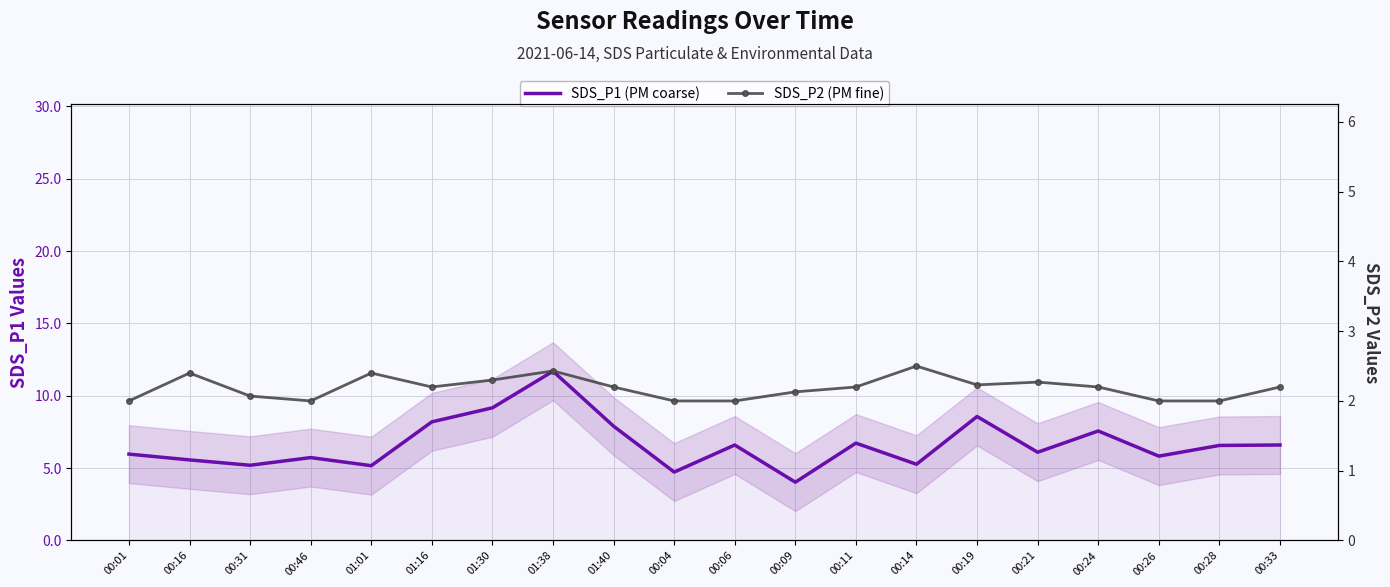

What is the label of the 4th point from the left?

00:46